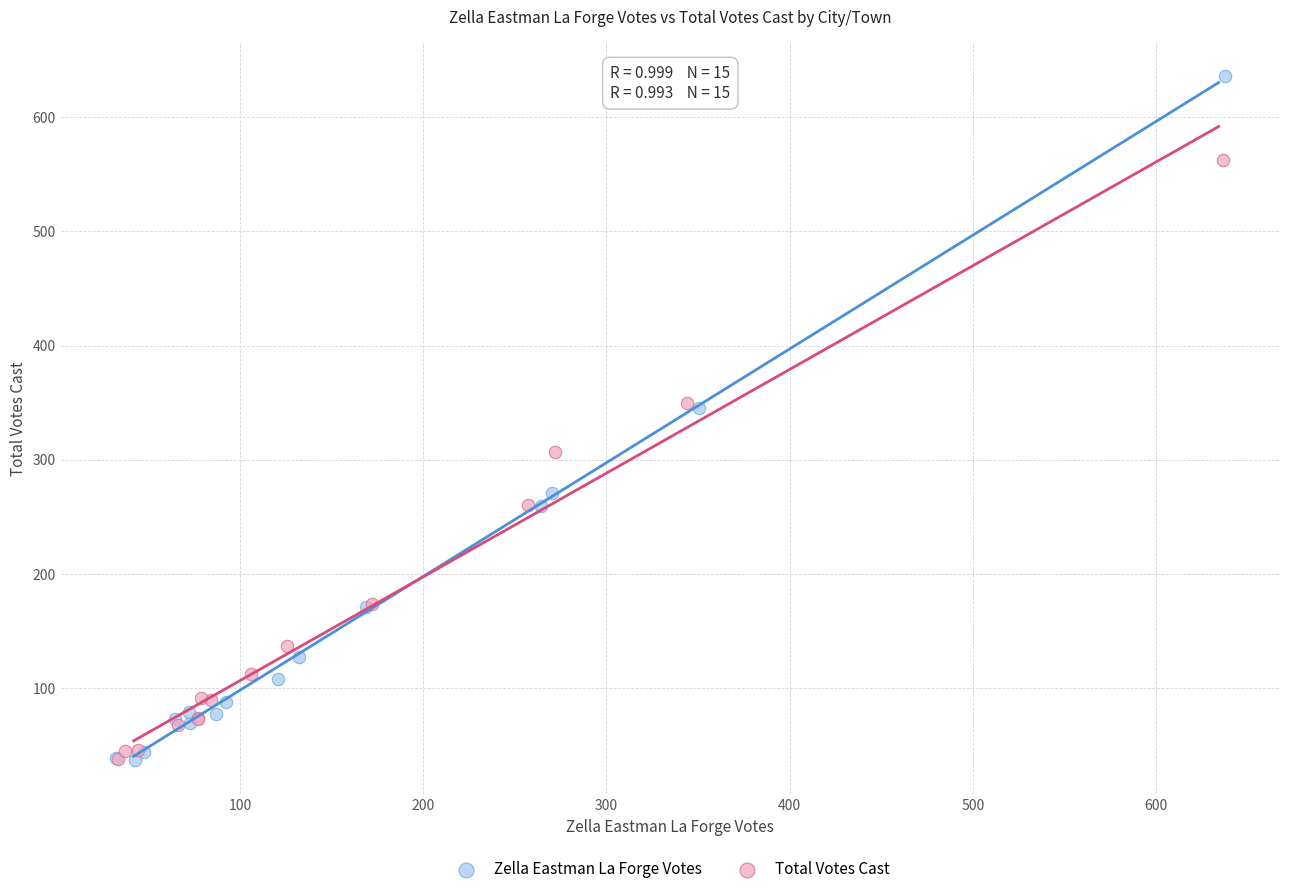

Which series reaches the maximum Y coordinate?

Zella Eastman La Forge Votes